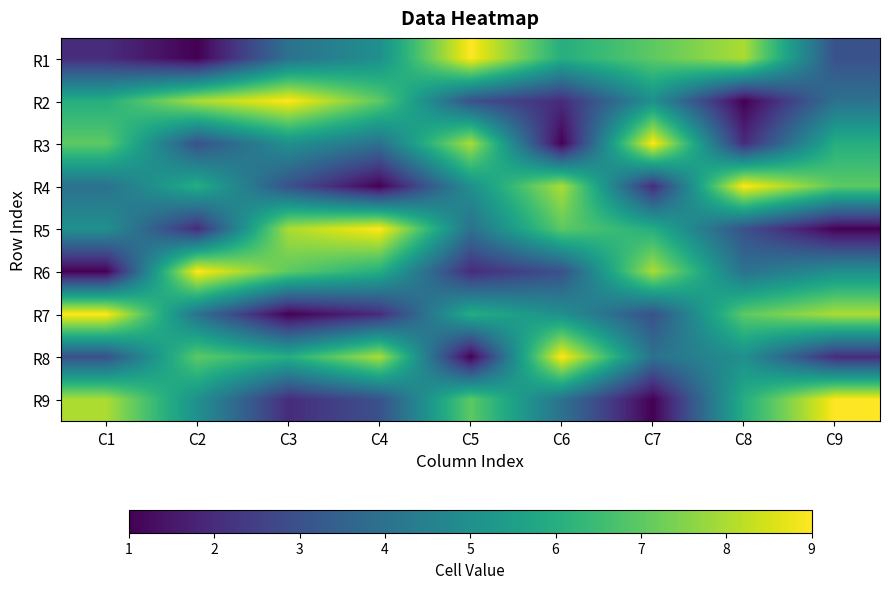

Between C5 and C6, which series saw the biggest shift?

R8